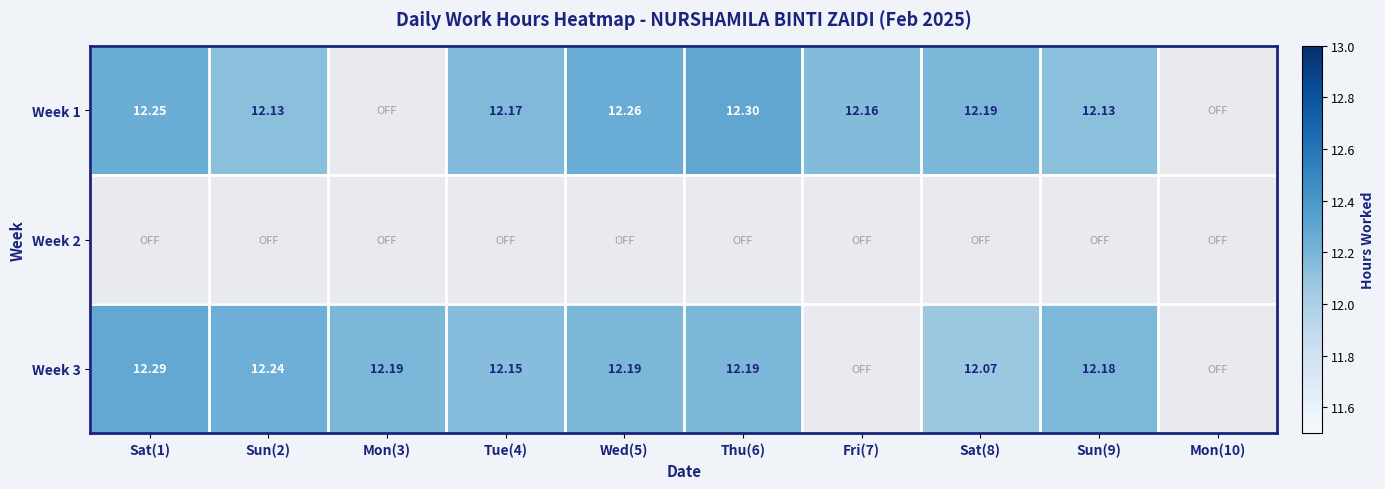

Between Sat(8) and Tue(4), which is larger?

Sat(8)